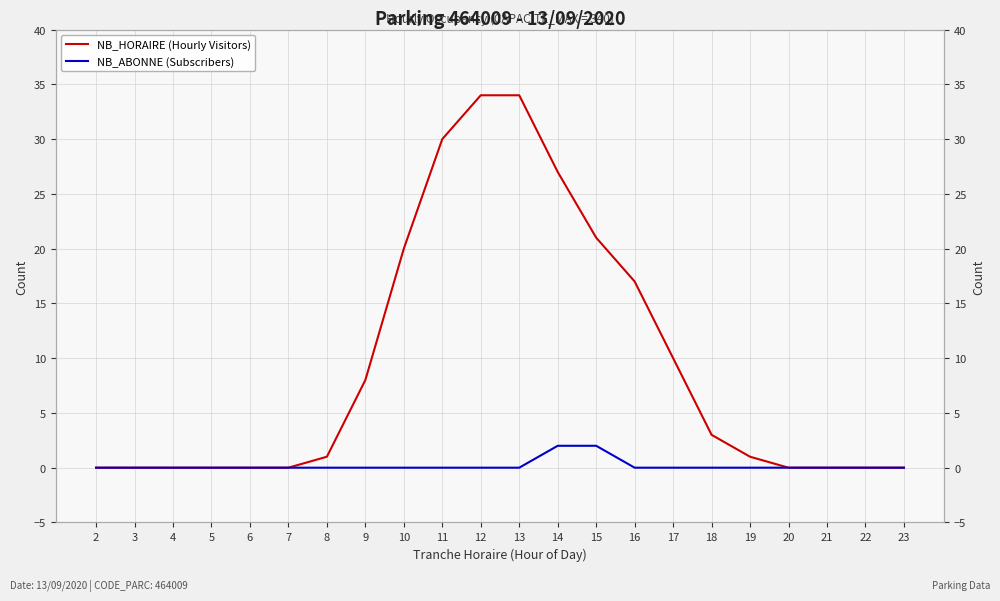

Reading left to right, list all the values displayed in this chart.

NB_HORAIRE (Hourly Visitors): 0	0	0	0	0	0	1	8	20	30	34	34	27	21	17	10	3	1	0	0	0	0
NB_ABONNE (Subscribers): 0	0	0	0	0	0	0	0	0	0	0	0	2	2	0	0	0	0	0	0	0	0